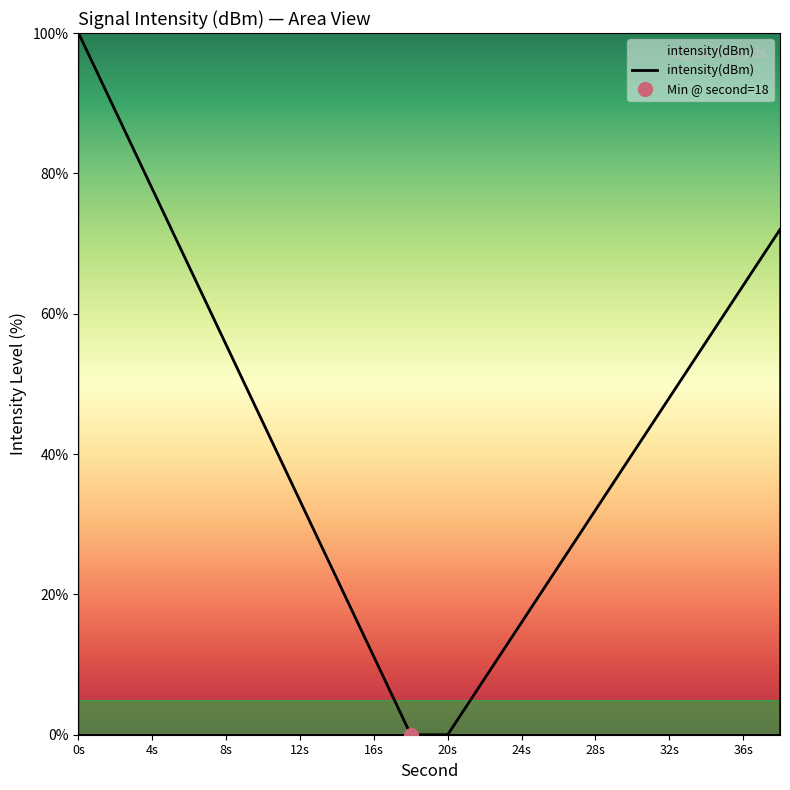

How many values are above zero?

18